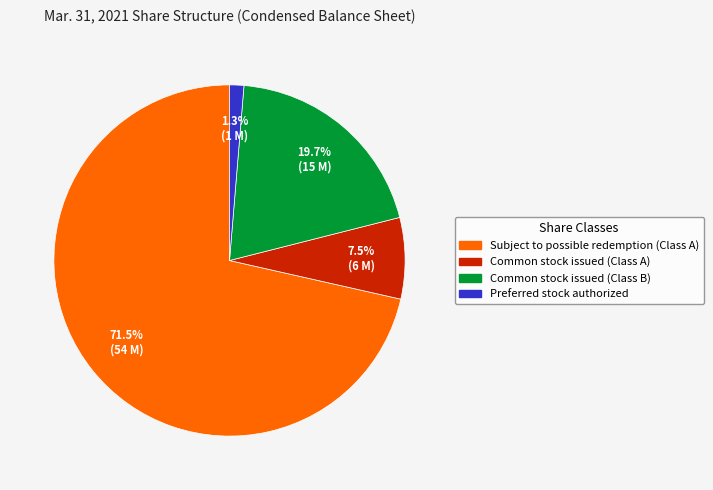

What percentage is the Preferred stock authorized slice, to the nearest percent?

1%